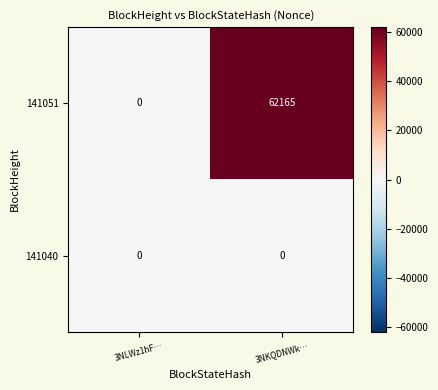

At how many categories does at least one series exceed 60134?

1